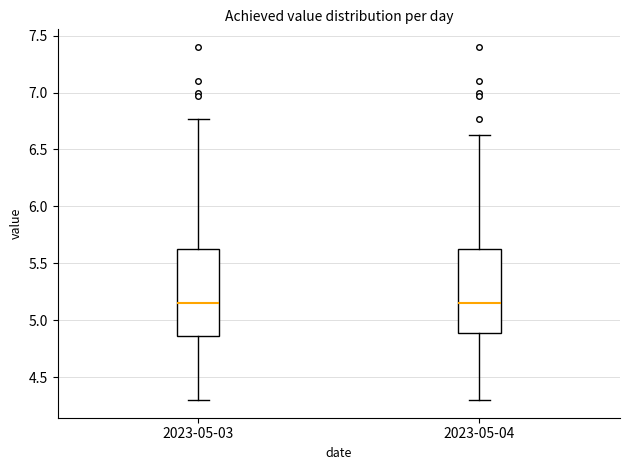

Reading left to right, read every box against the y-axis: the position of its median line, the range the box covers, and the ends of its whiskers. The values are not printed on the chart, so give them approximately, as read against the axis.

2023-05-03: median 5.15, box 4.85 to 5.65, whiskers 4.30 to 6.75
2023-05-04: median 5.15, box 4.90 to 5.65, whiskers 4.30 to 6.65